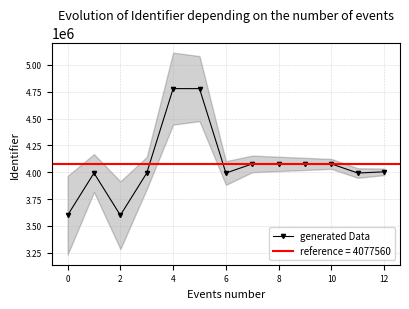

What is the difference between the second highest and minimum values?

1178962